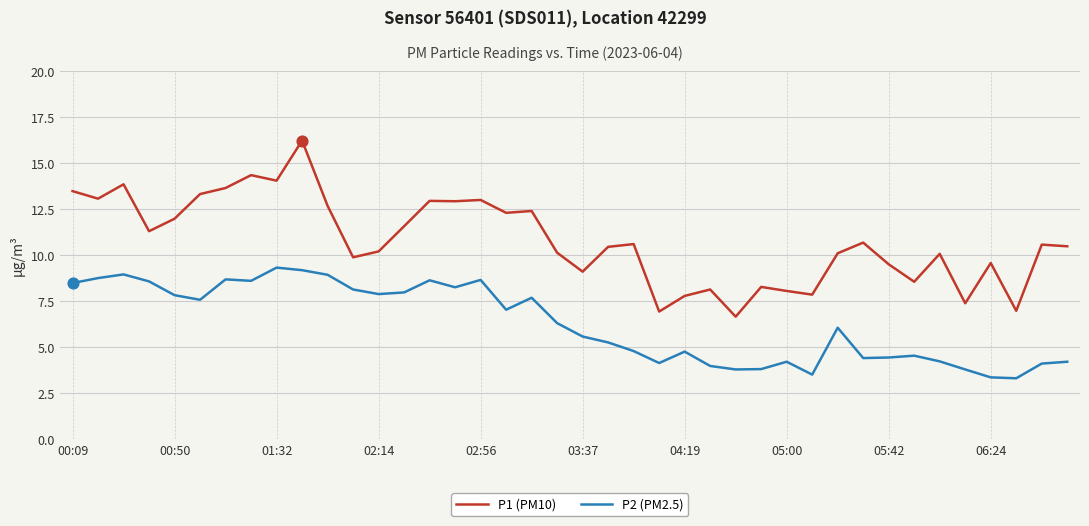

What are all the series names shown in the legend?

P1 (PM10), P2 (PM2.5)